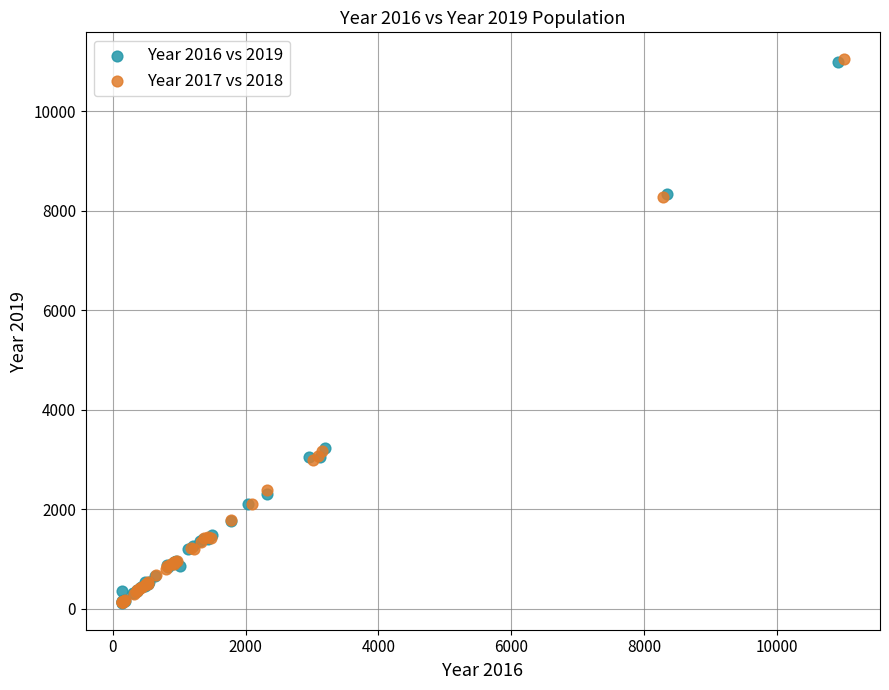

What are all the series names shown in the legend?

Year 2016 vs 2019, Year 2017 vs 2018